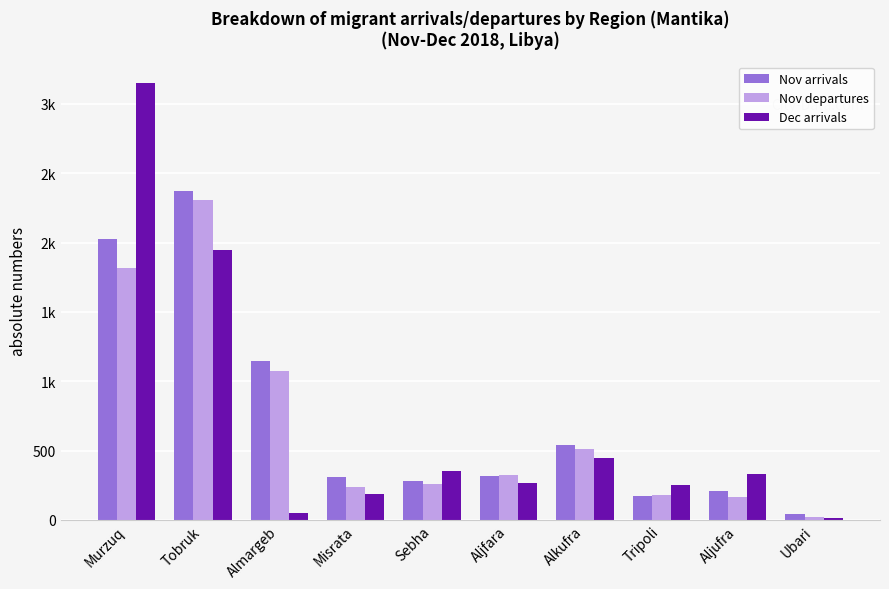

What position from the left is Misrata?

4